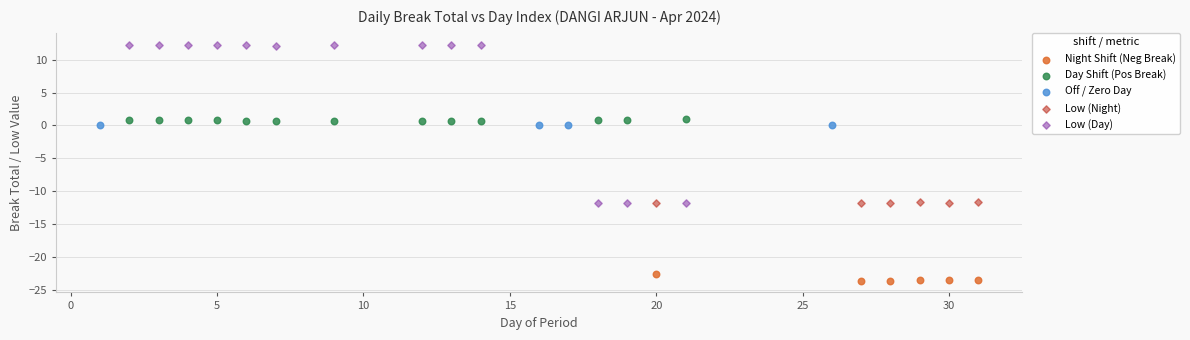

Which series reaches the minimum Y coordinate?

Night Shift (Neg Break)